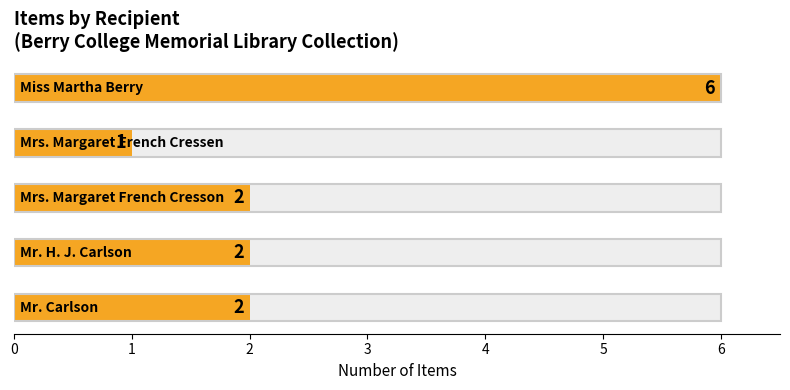

How many values are between 2 and 3?

3